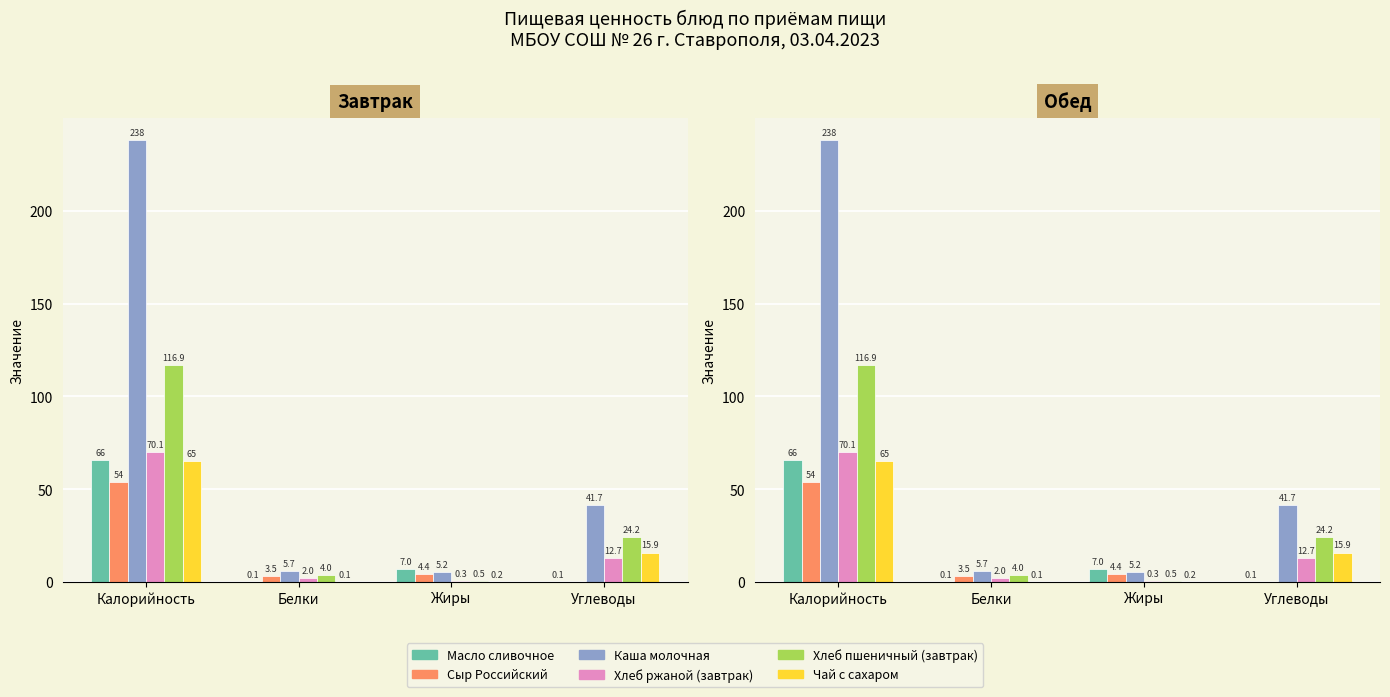

Where is Сыр Российский nearest to the value 27?

Жиры